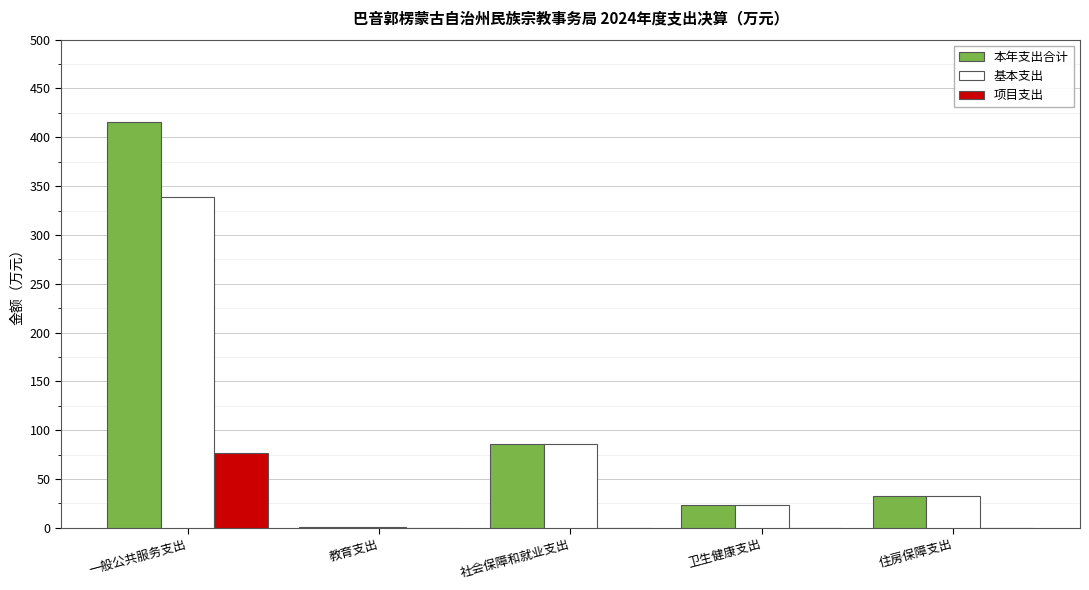

Is the value of 本年支出合计 at 住房保障支出 greater than the value of 基本支出 at 社会保障和就业支出?

No